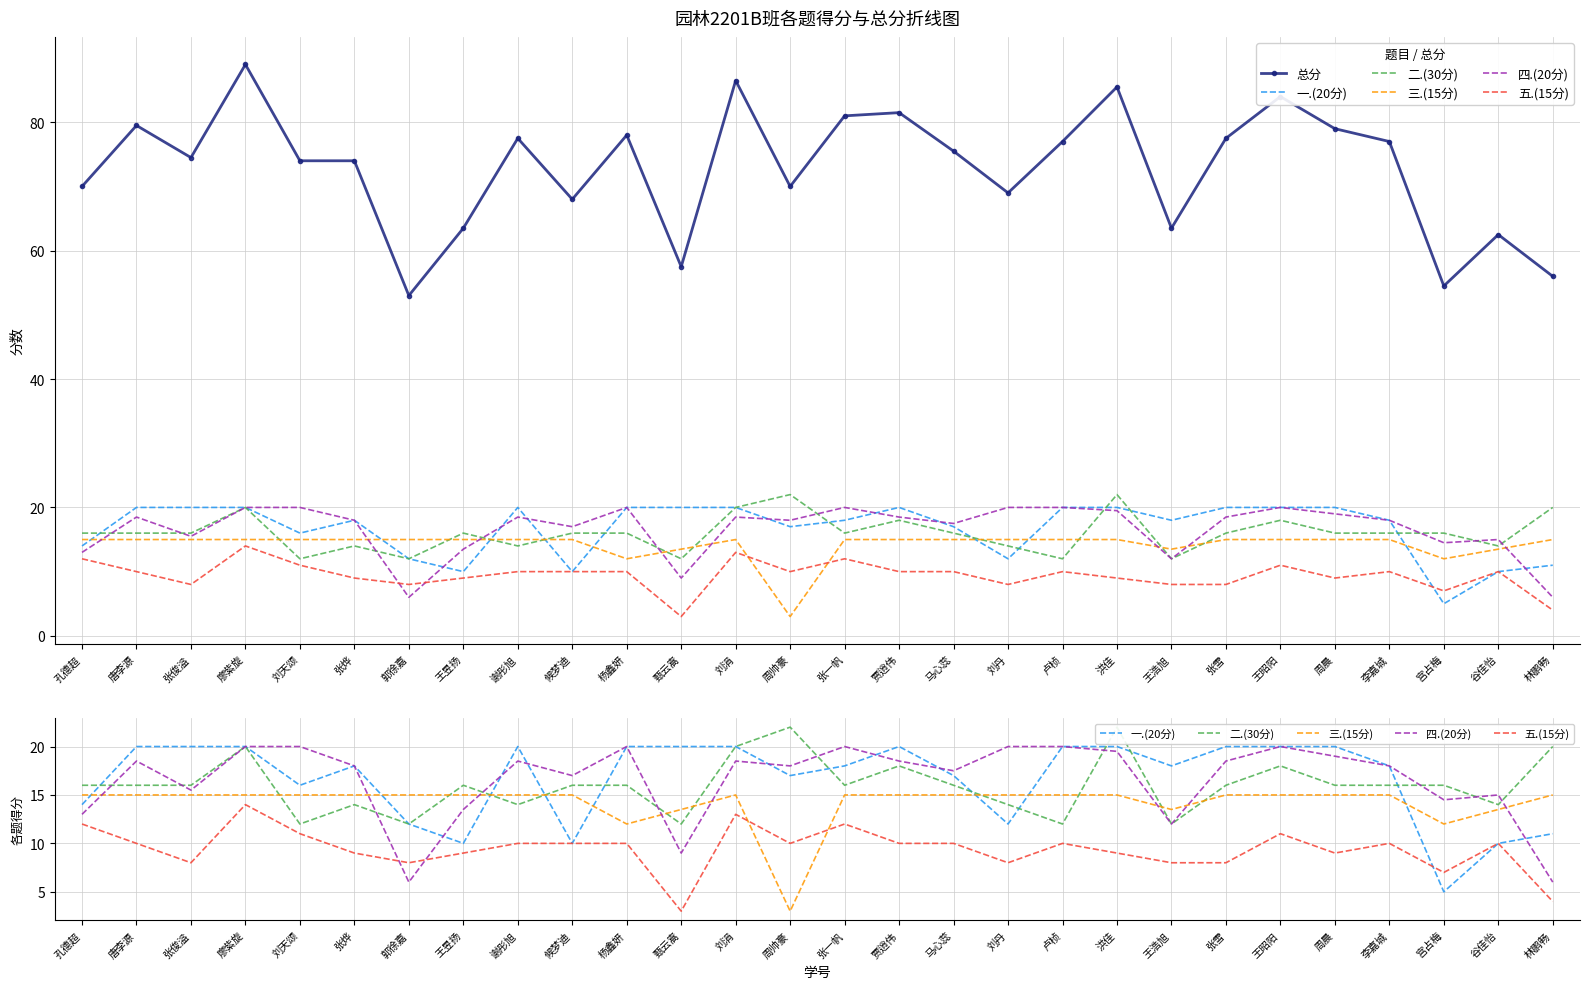

Which category has the lowest value across all series?

周帅豪